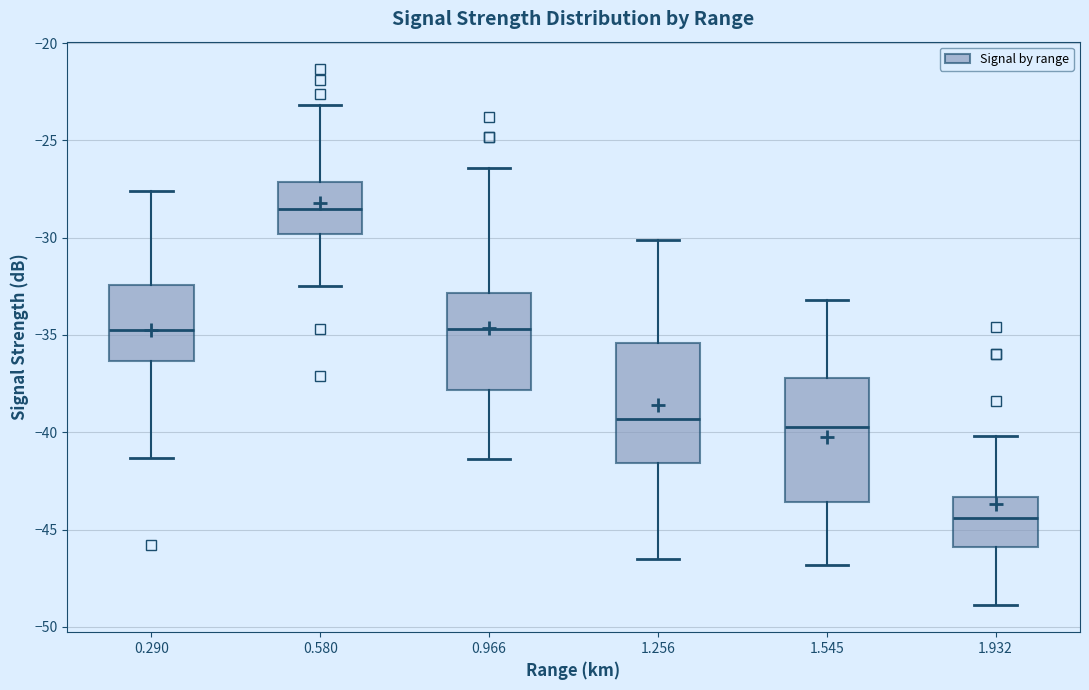

Reading left to right, read every box against the y-axis: the position of its median line, the range the box covers, and the ends of its whiskers. The values are not printed on the chart, so give them approximately, as read against the axis.

0.290: median -34.5, box -36.5 to -32.5, whiskers -41.5 to -27.5
0.580: median -28.5, box -30.0 to -27.0, whiskers -32.5 to -23.0
0.966: median -34.5, box -38.0 to -33.0, whiskers -41.5 to -26.5
1.256: median -39.5, box -41.5 to -35.5, whiskers -46.5 to -30.0
1.545: median -39.5, box -43.5 to -37.0, whiskers -47.0 to -33.0
1.932: median -44.5, box -46.0 to -43.5, whiskers -49.0 to -40.0